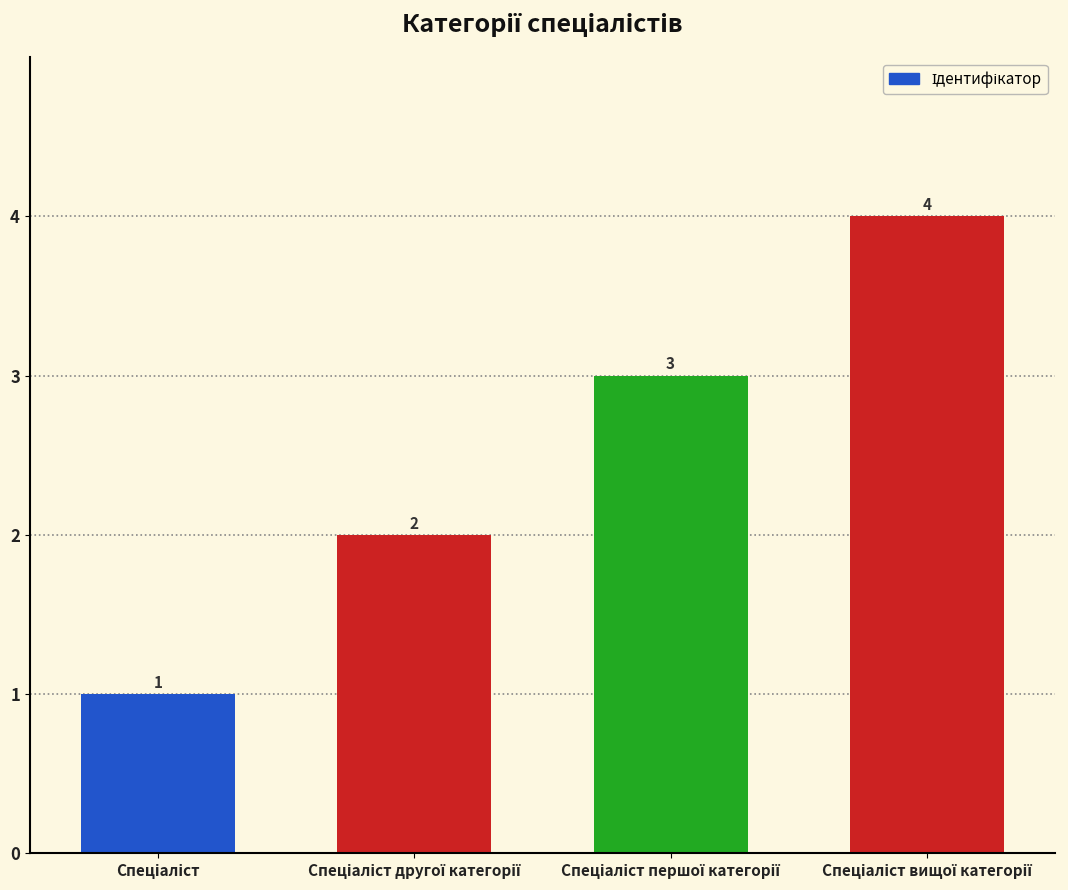

How many values are between 2 and 4?

3